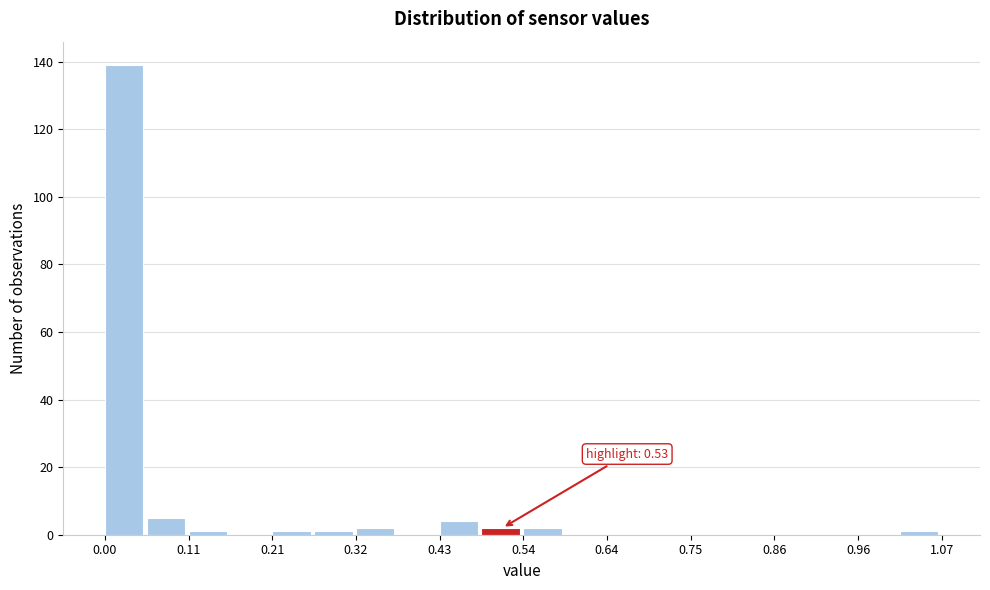

Around what value on the x-axis is the tallest bar? Give the approximate position of its centre, as read against the axis.

0.02